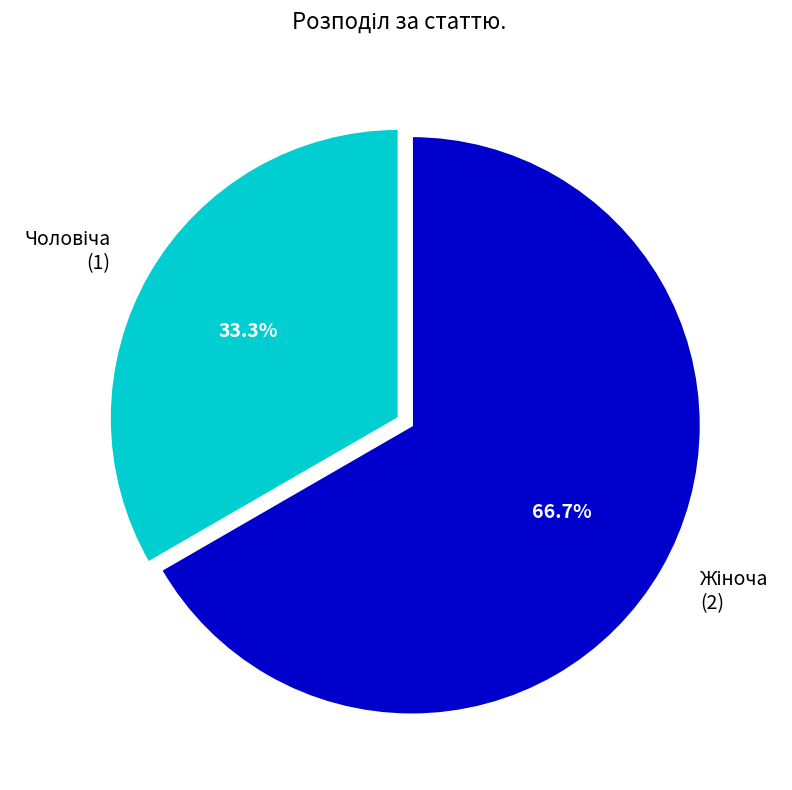

Does any single category account for the majority?

Yes